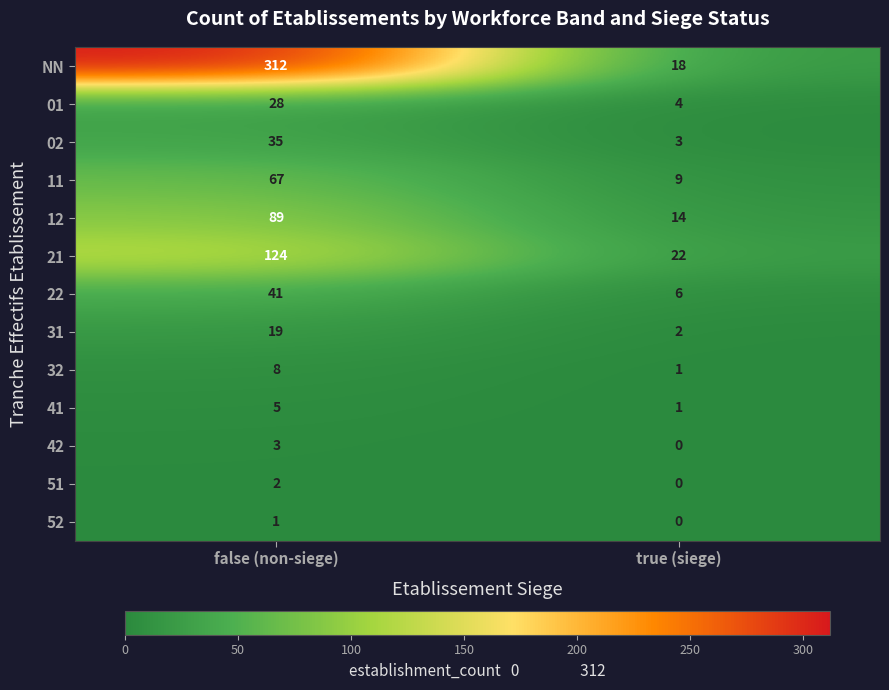

Which series has the largest total across all categories?

NN